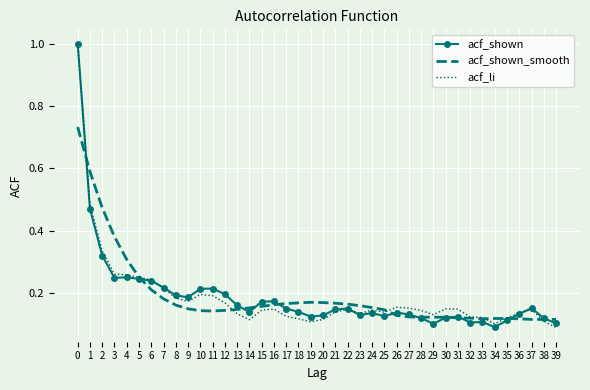

What is the greatest value displayed?

1.0